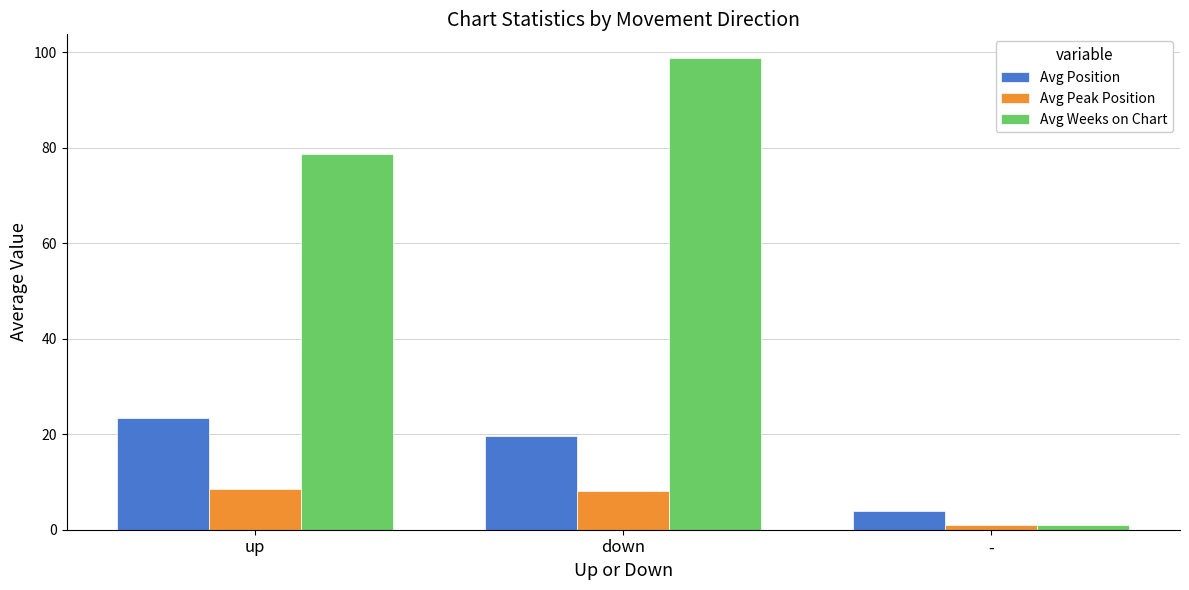

What is the minimum value shown in the chart?

1.0